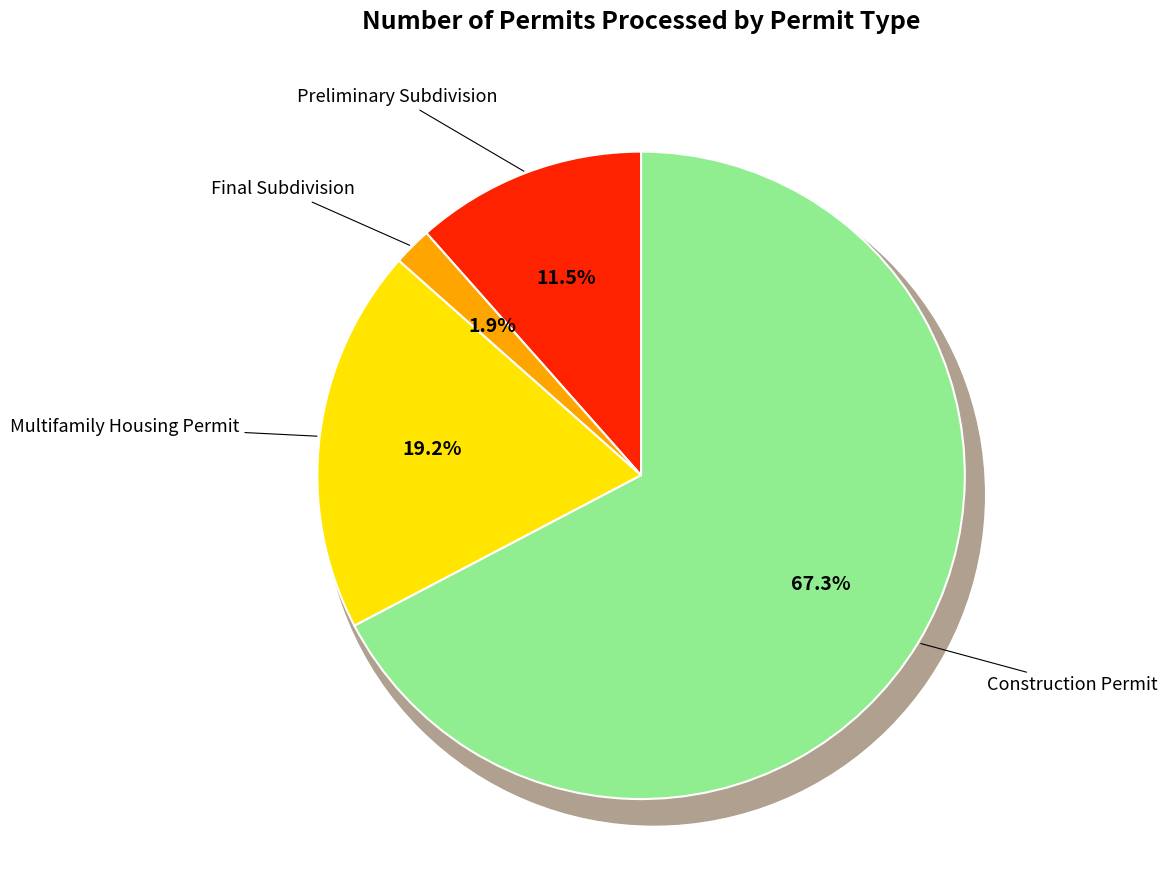

What percentage is the Construction Permit slice, to the nearest percent?

67%